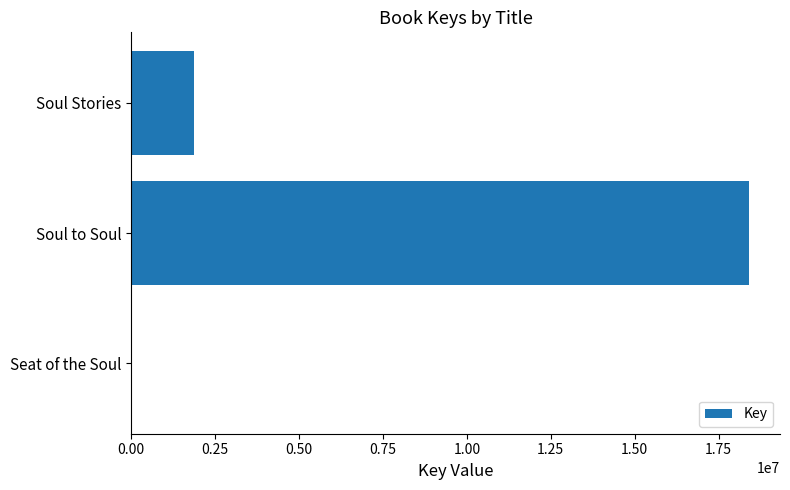

What is the ratio of the value at Soul to Soul to the value at Soul Stories?

9.9